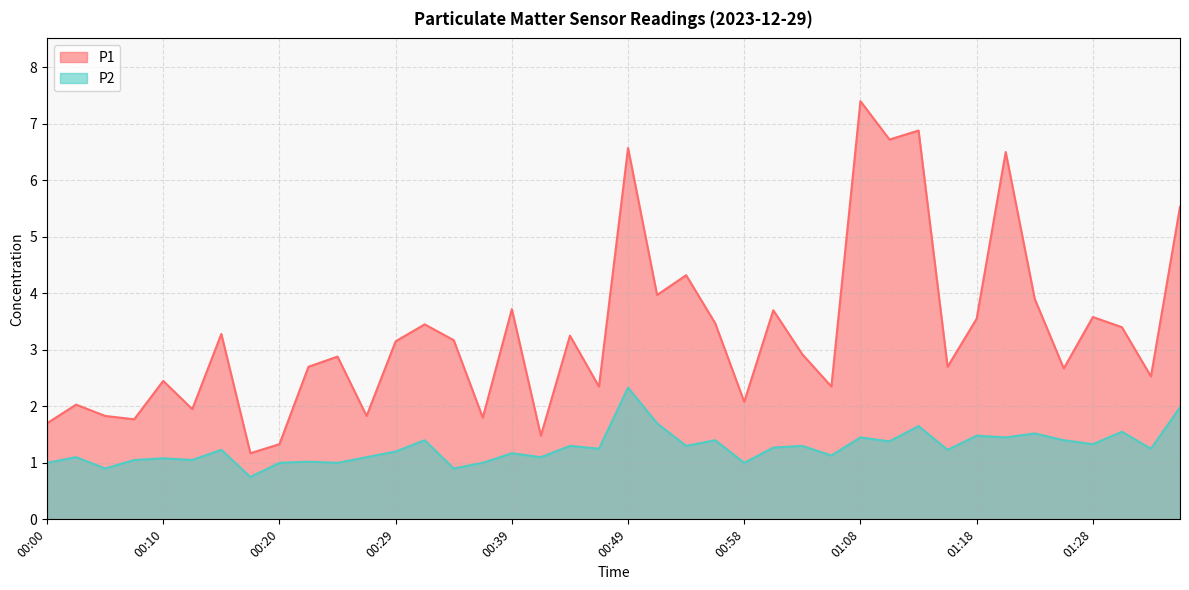

Rank the series by their average value, from highest to lowest.

P1, P2